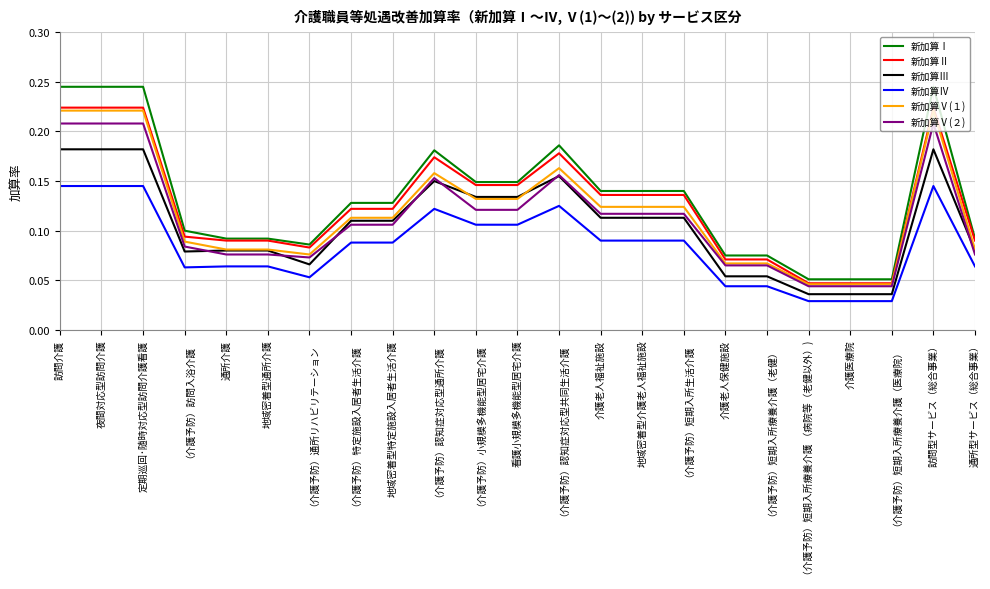

The value of 新加算Ⅴ(２) at （介護予防）小規模多機能型居宅介護 is 0.1. True or false?

True